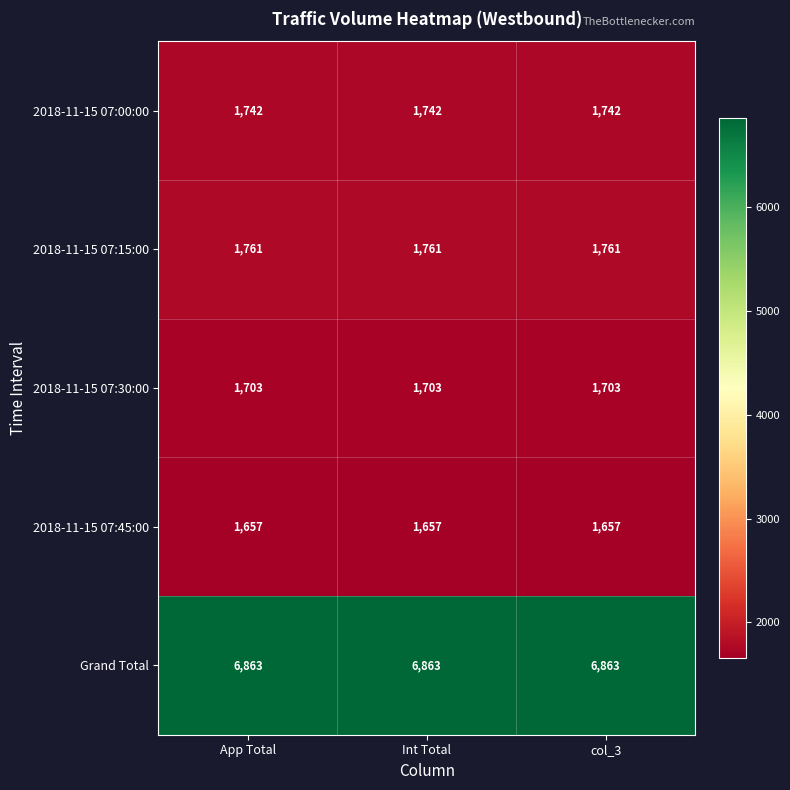

What is the maximum value shown in the chart?

6863